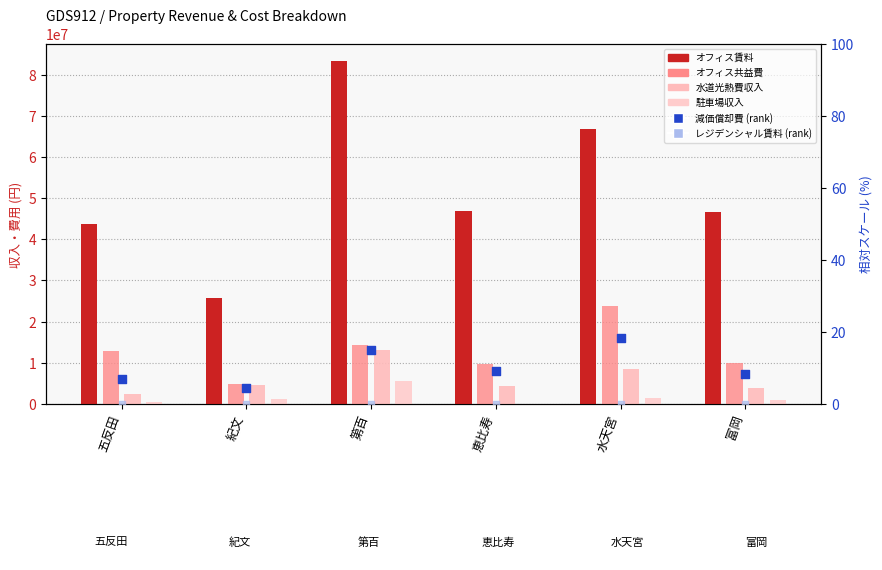

At which category is the sum across all series the highest?

第百